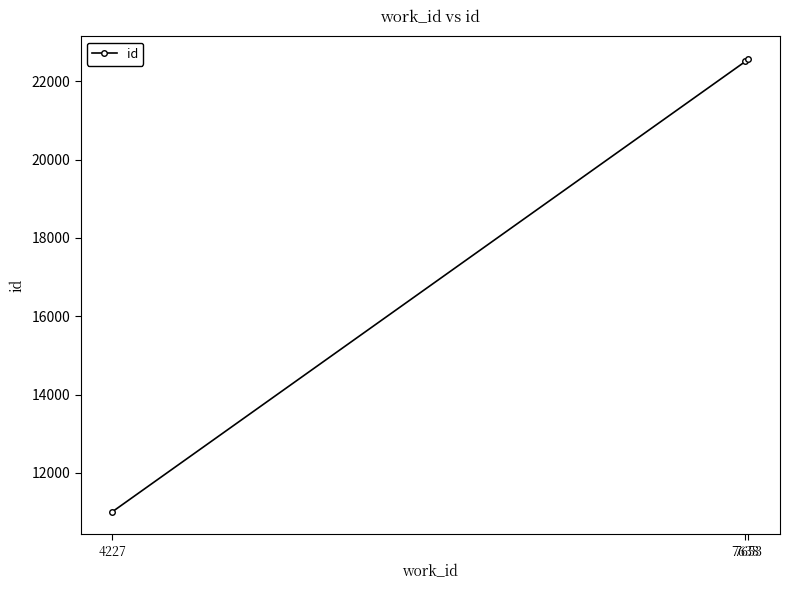

What is the sum of all values?

56082